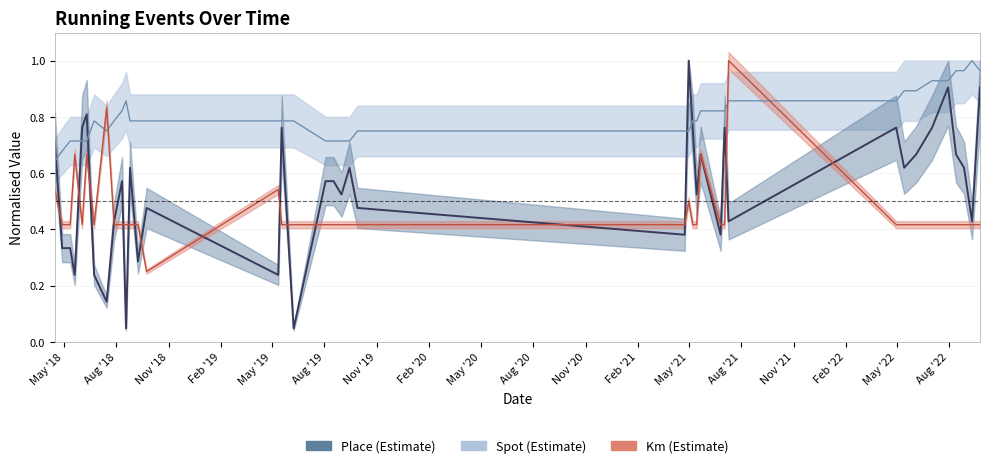

Which series ends up on top after the final intersection of Place and Spot?

Spot